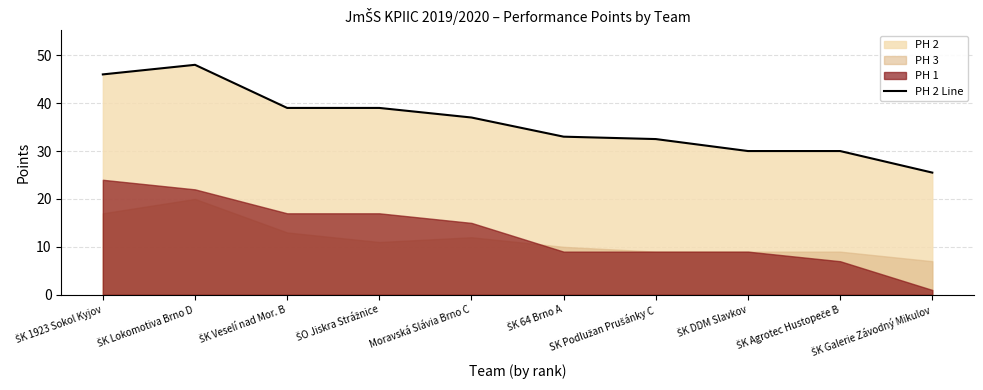

What is the difference between the values at Moravská Slávia Brno C and ŠK DDM Slavkov?

7.0